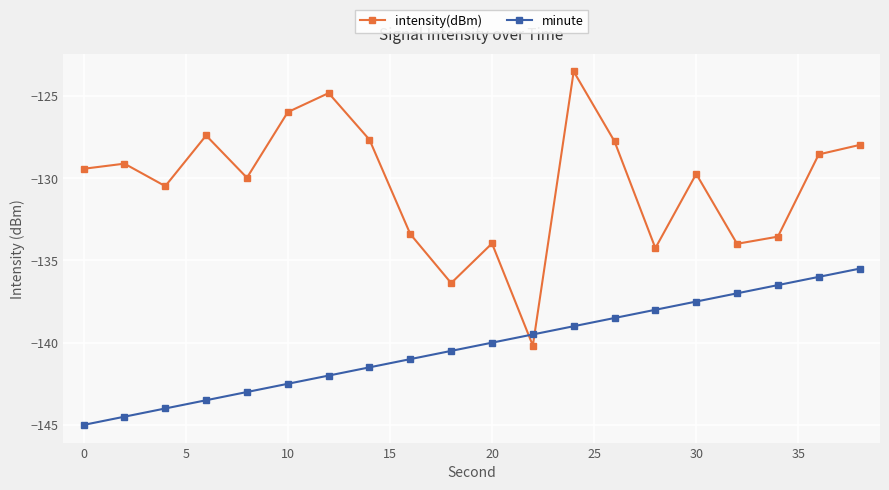

What is the value of the minute point at the 11th from the left?

-140.0